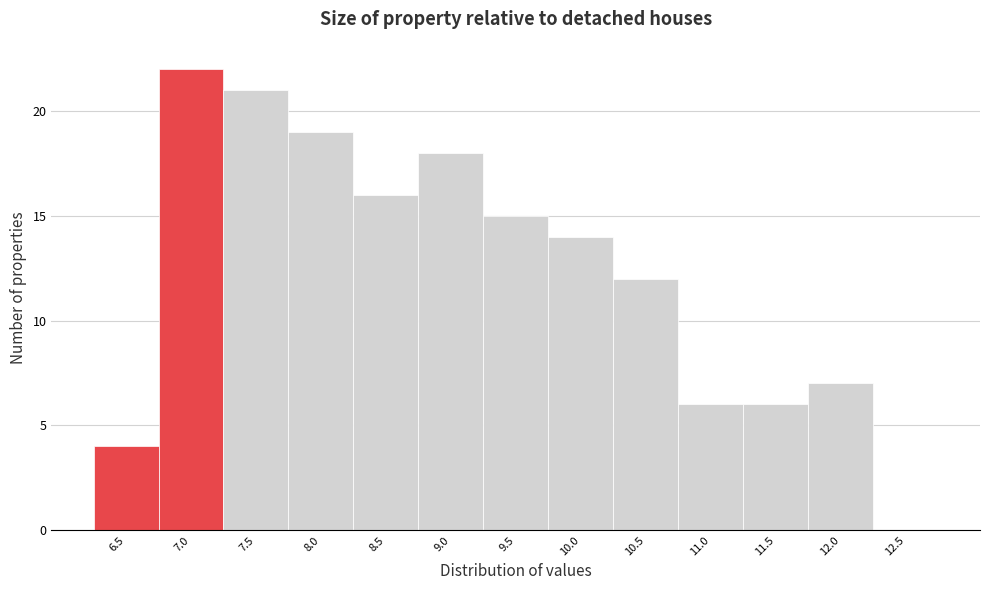

Reading left to right, extract all data points from this chart.

6.5=4	7.0=22	7.5=21	8.0=19	8.5=16	9.0=18	9.5=15	10.0=14	10.5=12	11.0=6	11.5=6	12.0=7	12.5=0